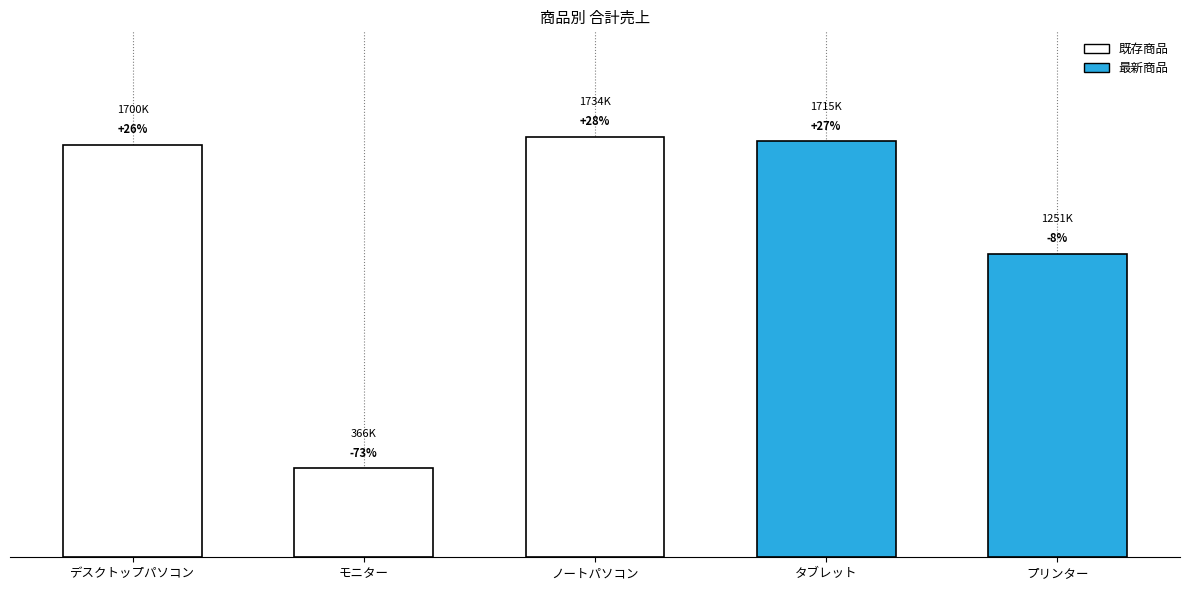

Are the bars horizontal?

No